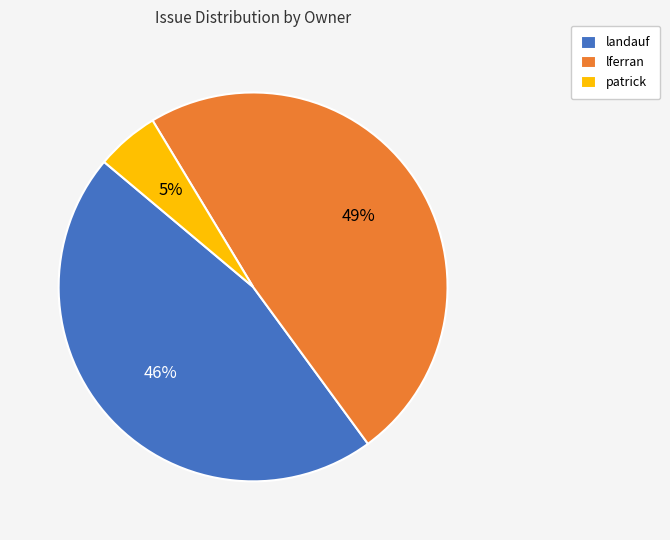

How many segments does this pie chart have?

3